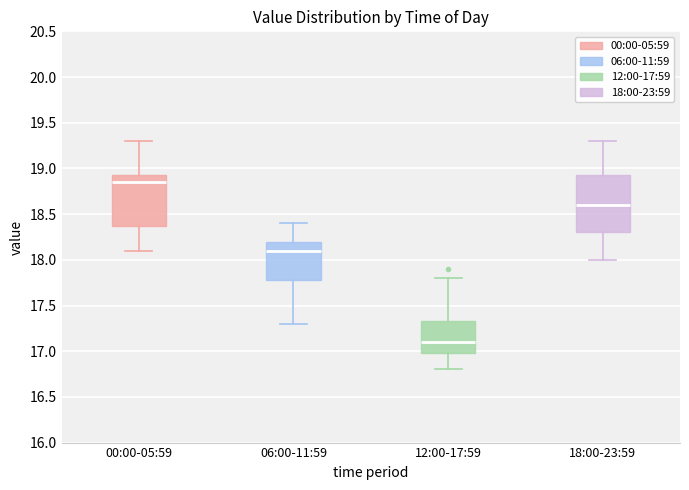

Reading left to right, read every box against the y-axis: the position of its median line, the range the box covers, and the ends of its whiskers. The values are not printed on the chart, so give them approximately, as read against the axis.

00:00-05:59: median 18.85, box 18.40 to 18.95, whiskers 18.10 to 19.30
06:00-11:59: median 18.10, box 17.80 to 18.20, whiskers 17.30 to 18.40
12:00-17:59: median 17.10, box 17.00 to 17.35, whiskers 16.80 to 17.80
18:00-23:59: median 18.60, box 18.30 to 18.95, whiskers 18.00 to 19.30